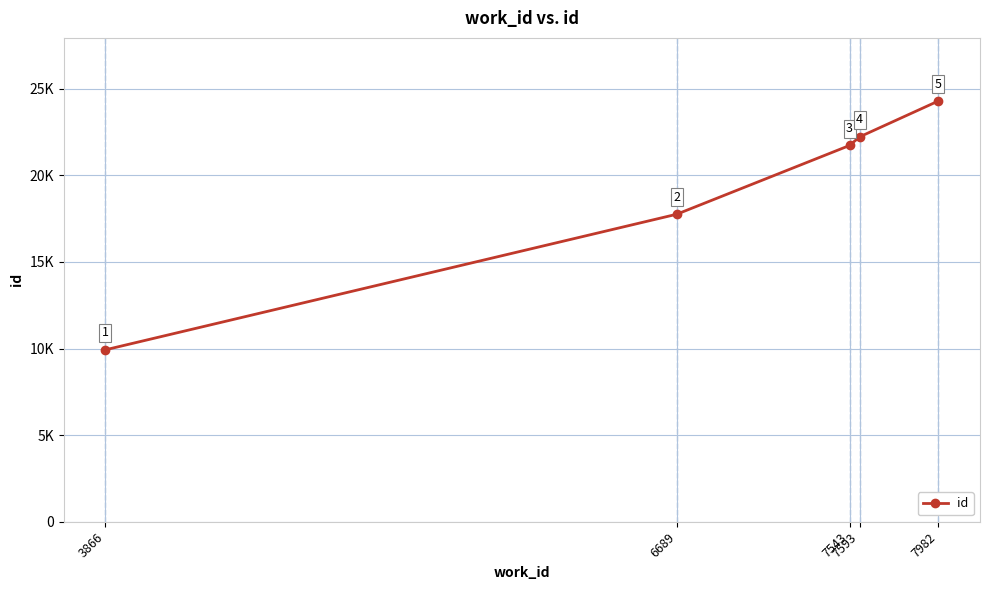

True or false: the data has more than 2 interior local peaks.

False